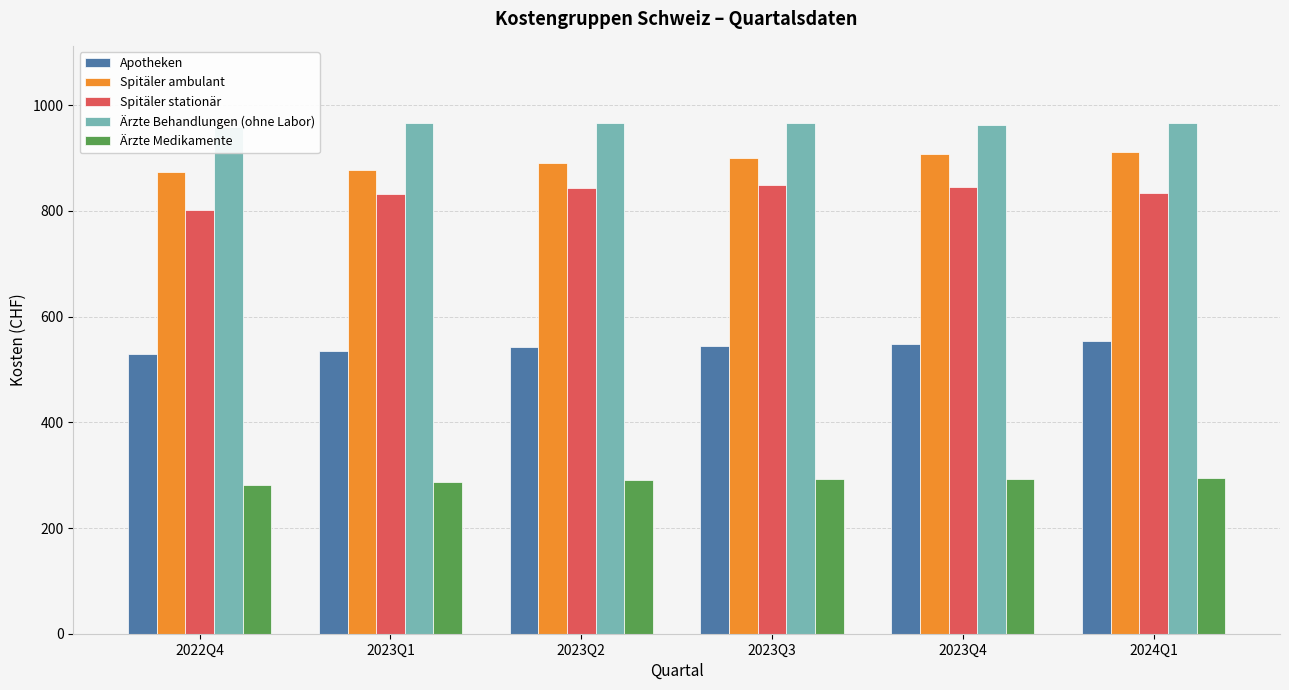

Reading left to right, extract all data points from this chart.

Apotheken: 529.3	535.1	543.1	544.1	548.7	554.5
Spitäler ambulant: 873.9	878.2	890.8	900.9	908.0	910.9
Spitäler stationär: 802.4	832.6	843.8	849.2	844.8	834.2
Ärzte Behandlungen (ohne Labor): 959.3	966.0	966.5	965.5	961.7	967.2
Ärzte Medikamente: 281.0	286.3	289.9	292.0	293.4	295.4